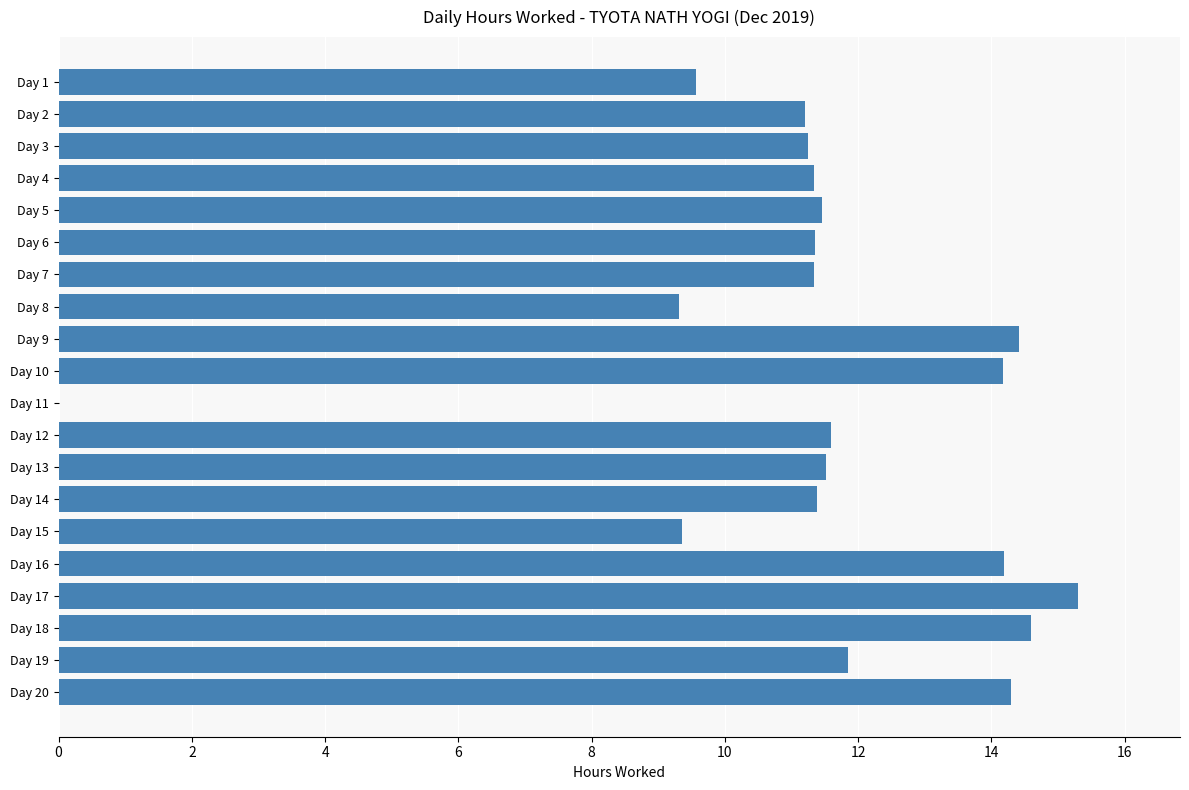

What is the sum of the values at Day 19 and Day 11?

11.8